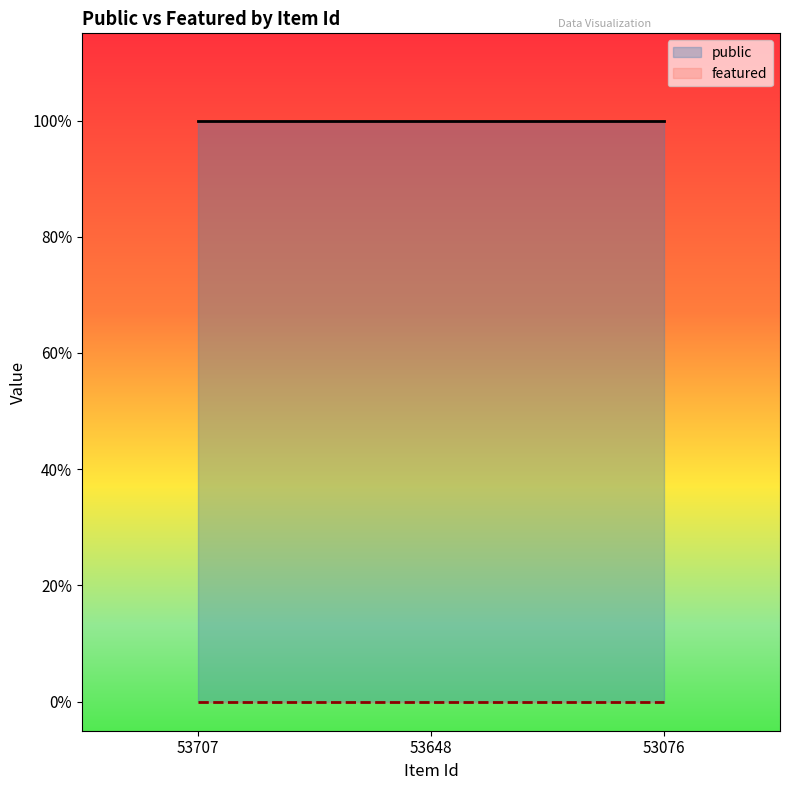

How many lines are shown in the chart?

2